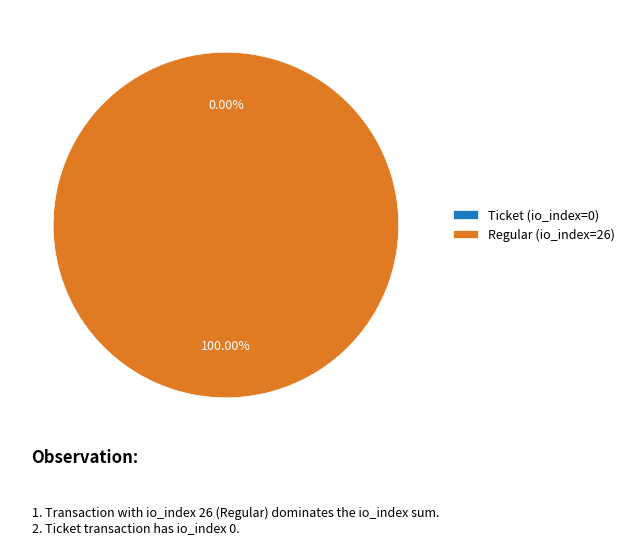

Which slice is the largest?

Regular (io_index=26)